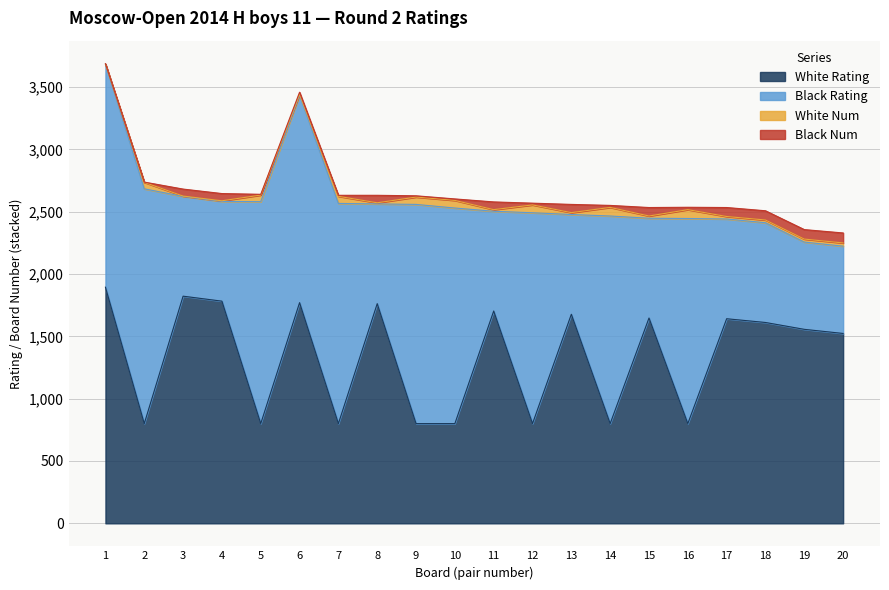

How many data points does each series have?

20